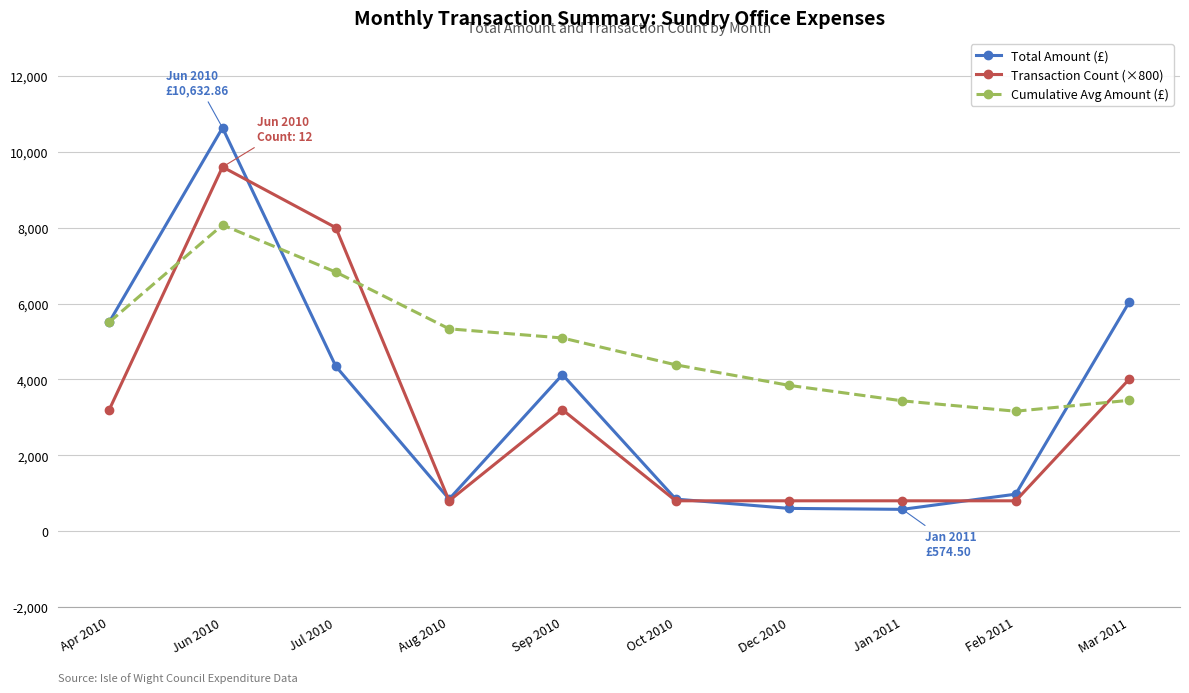

At which category does Transaction Count (×800) reach its first local valley?

Aug 2010